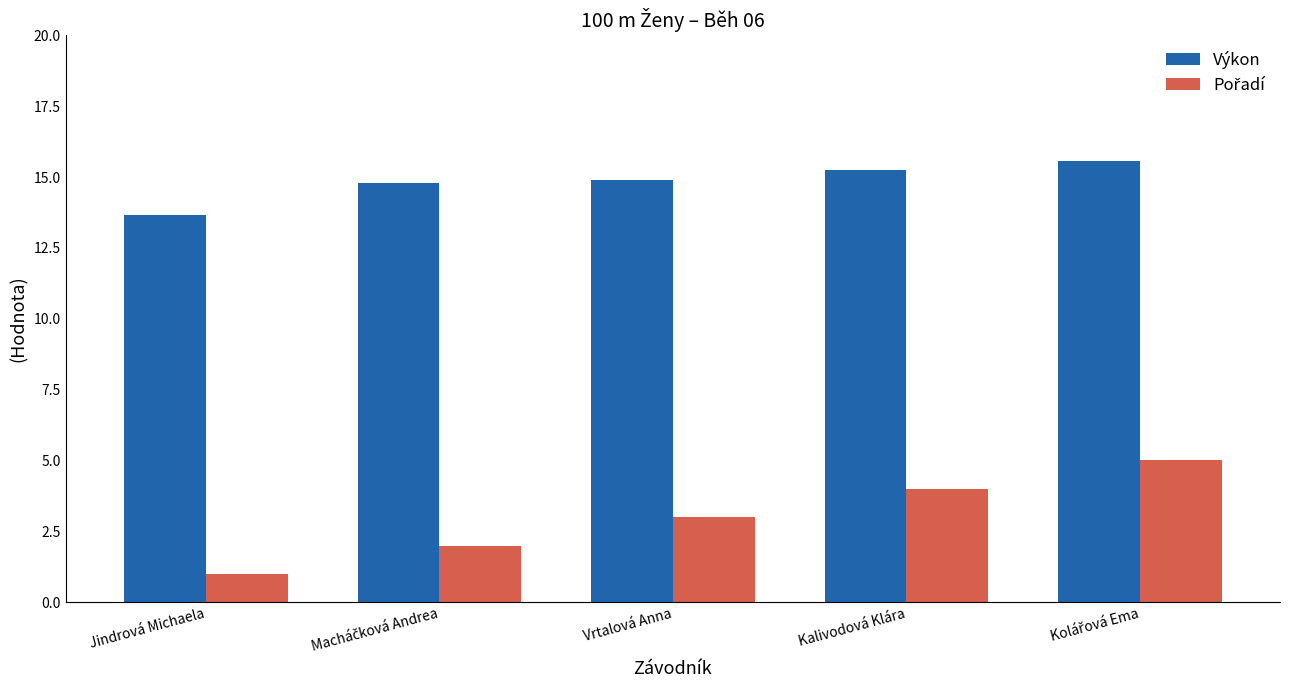

What is the difference between the second highest and second lowest values in the Výkon series?

0.5